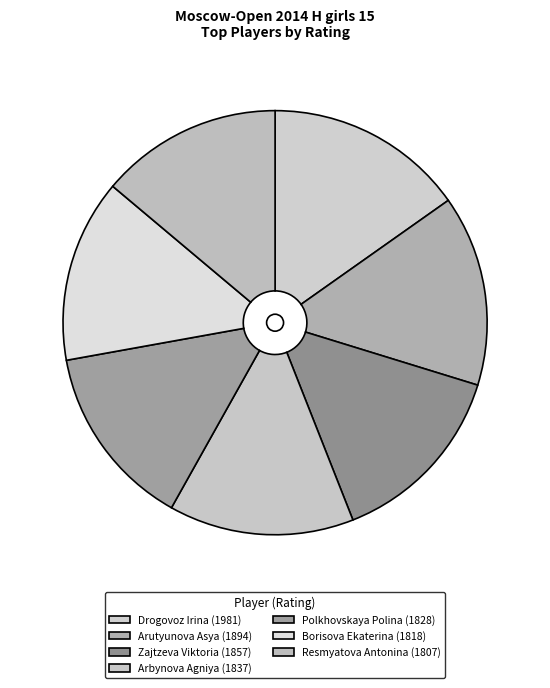

Is there a majority slice in this chart?

No